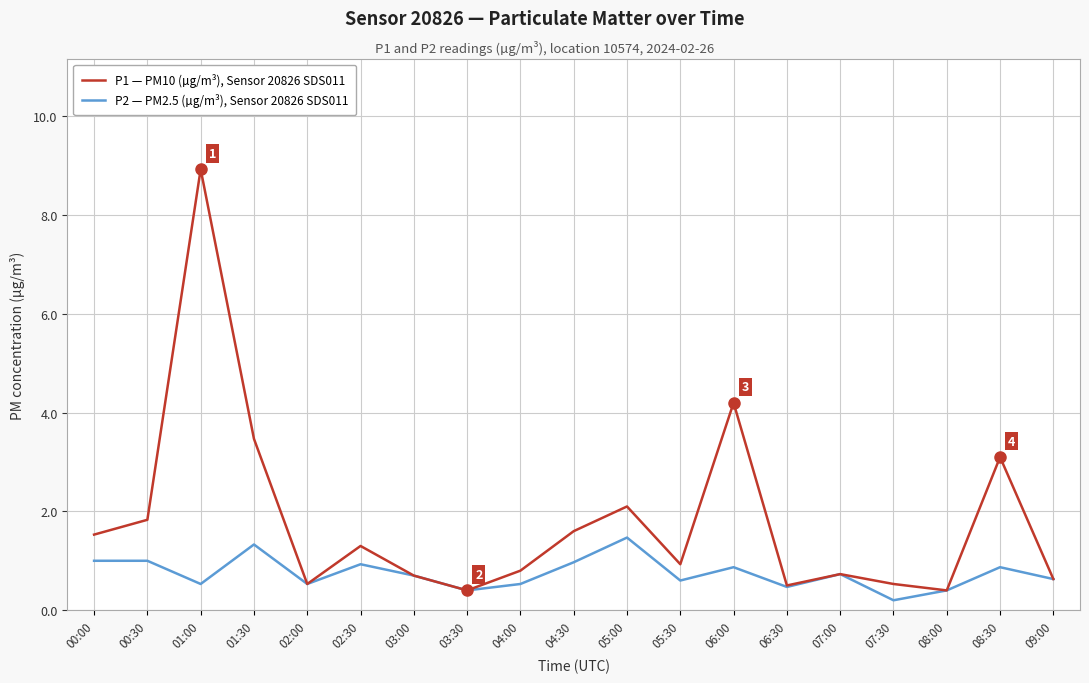

Rank the series by their maximum value, from highest to lowest.

P1 — PM10 (µg/m³), Sensor 20826 SDS011, P2 — PM2.5 (µg/m³), Sensor 20826 SDS011